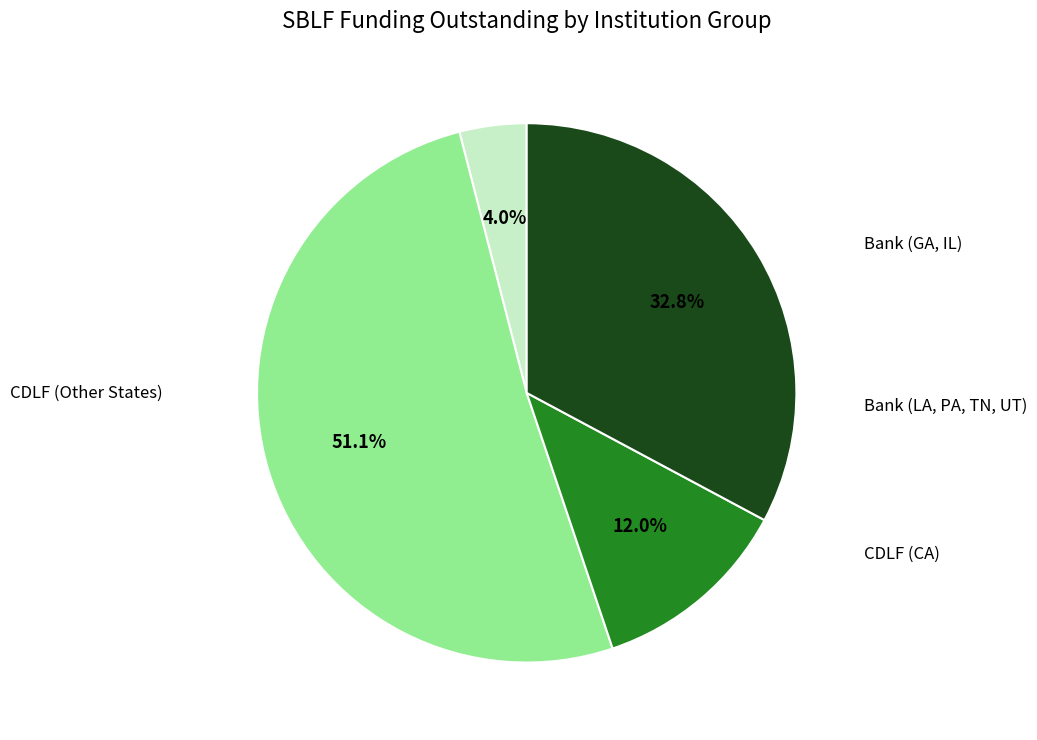

Does any single category account for the majority?

Yes